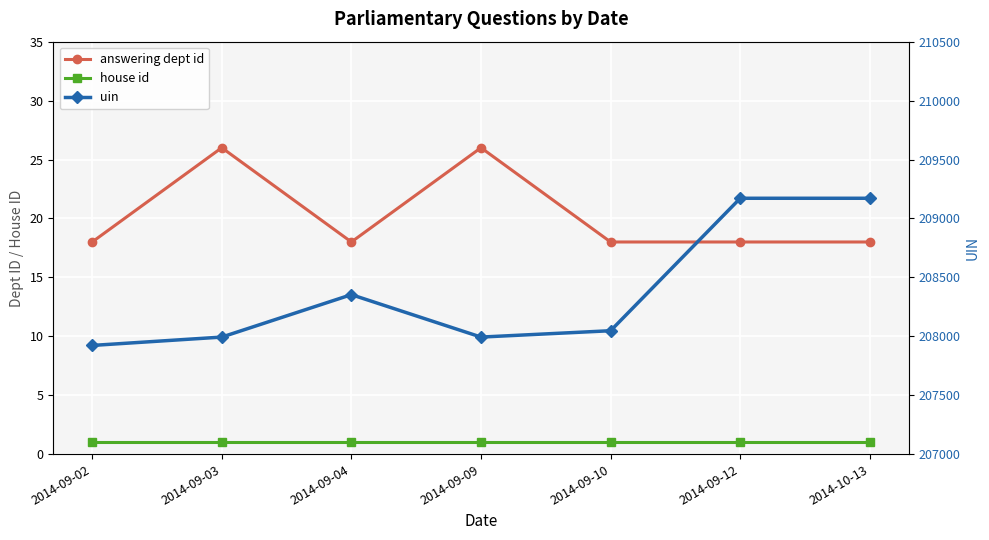

How many data points in uin are above 208047?

3